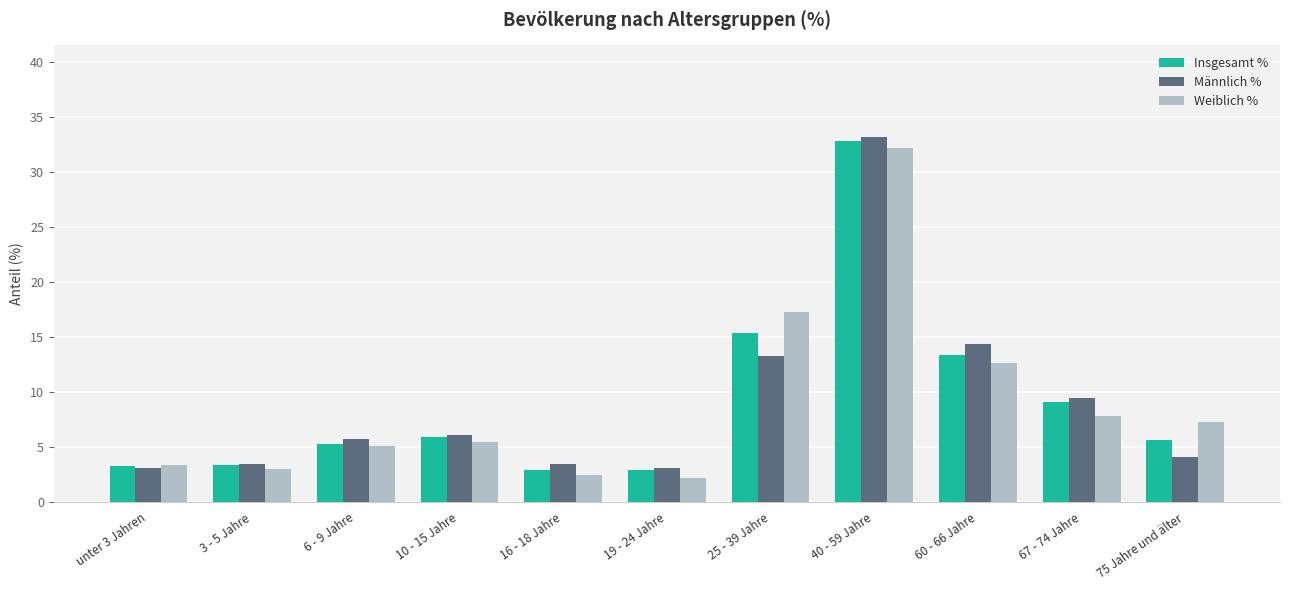

Which series changed the most between 6 - 9 Jahre and 25 - 39 Jahre?

Weiblich %